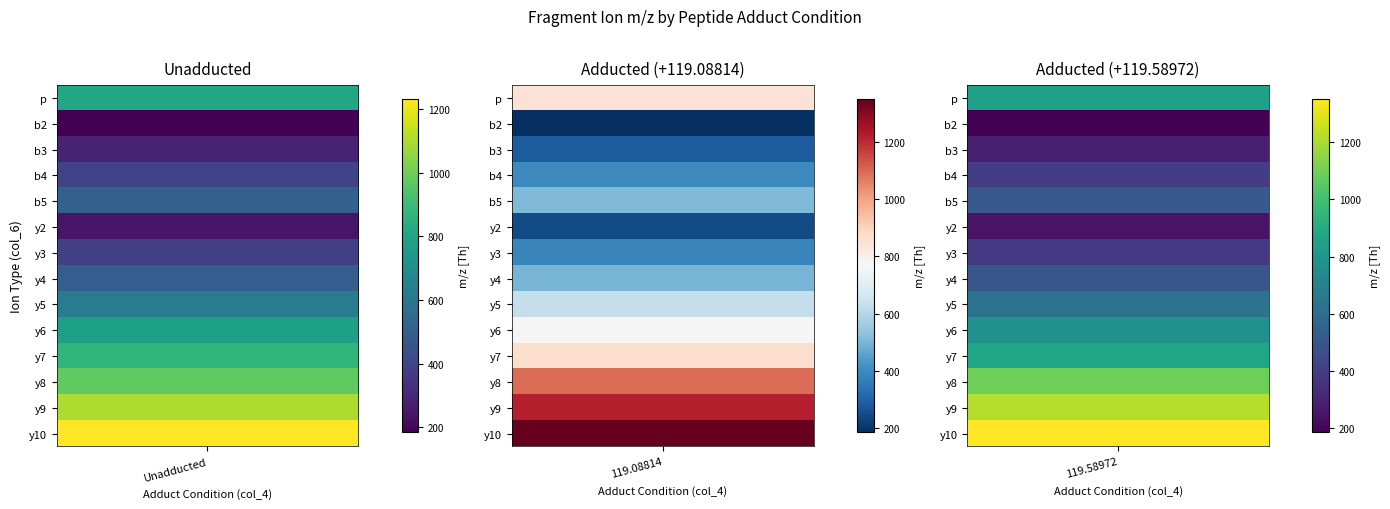

Between b5 and y9, which series saw the biggest shift?

119.58972